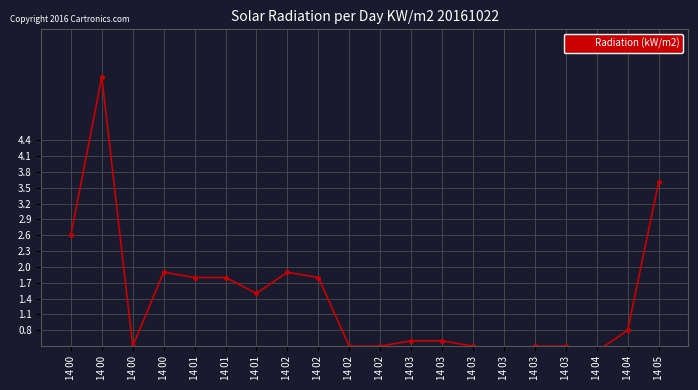

The value at 14 00 is 2.6. True or false?

True